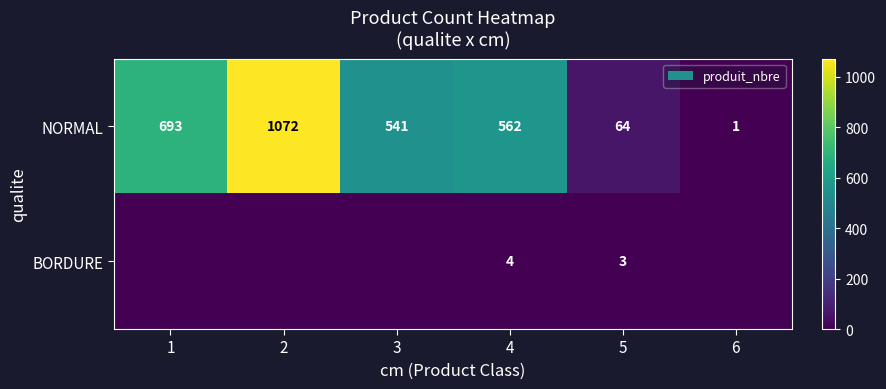

The NORMAL series shows 530 at 2. True or false?

False